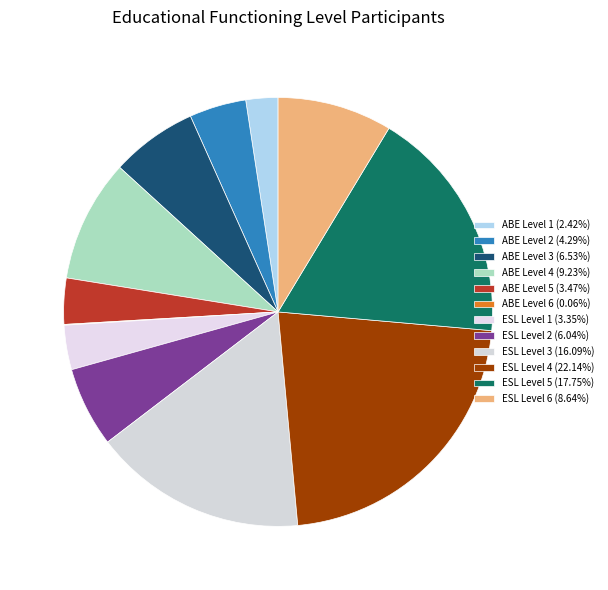

To the nearest percent, what portion does ESL Level 2 represent?

6%